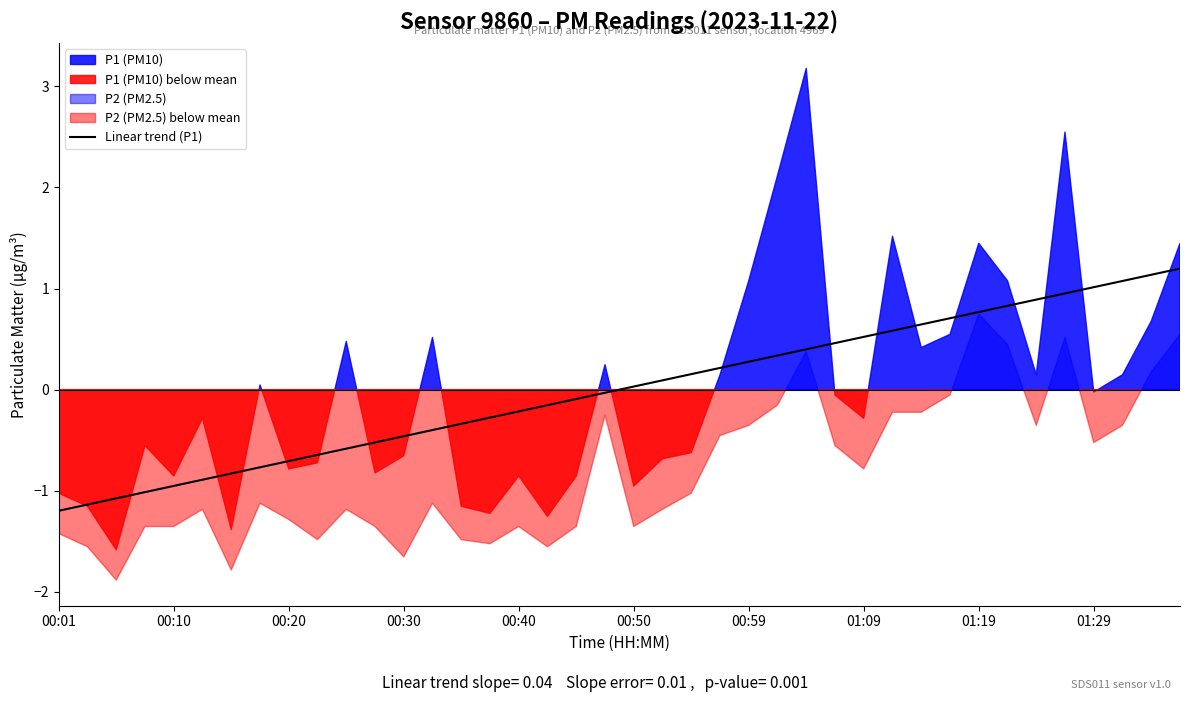

How many values exceed 0?

20